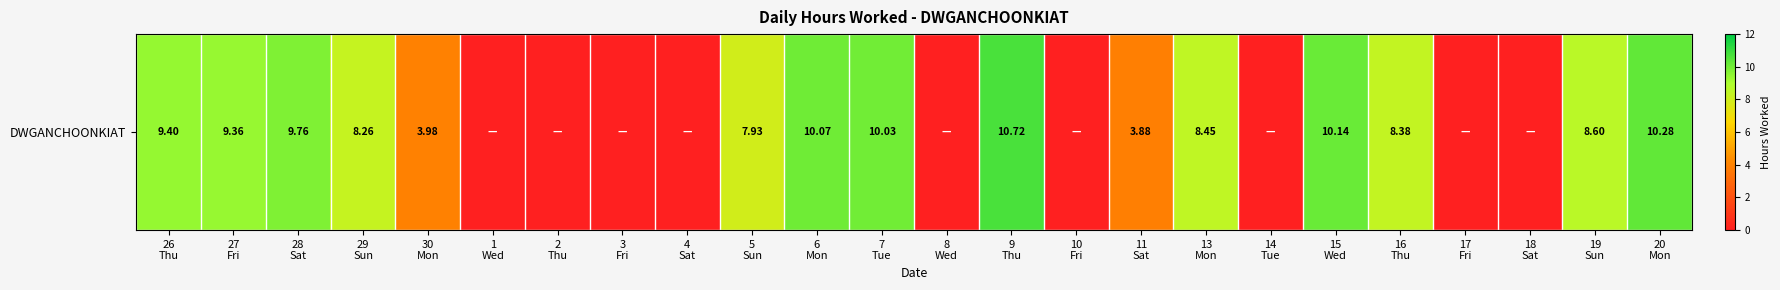

Reading left to right, what are all the values shown in this chart?

26
Thu=9.4	27
Fri=9.4	28
Sat=9.8	29
Sun=8.3	30
Mon=4.0	1
Wed=0.0	2
Thu=0.0	3
Fri=0.0	4
Sat=0.0	5
Sun=7.9	6
Mon=10.1	7
Tue=10.0	8
Wed=0.0	9
Thu=10.7	10
Fri=0.0	11
Sat=3.9	13
Mon=8.4	14
Tue=0.0	15
Wed=10.1	16
Thu=8.4	17
Fri=0.0	18
Sat=0.0	19
Sun=8.6	20
Mon=10.3